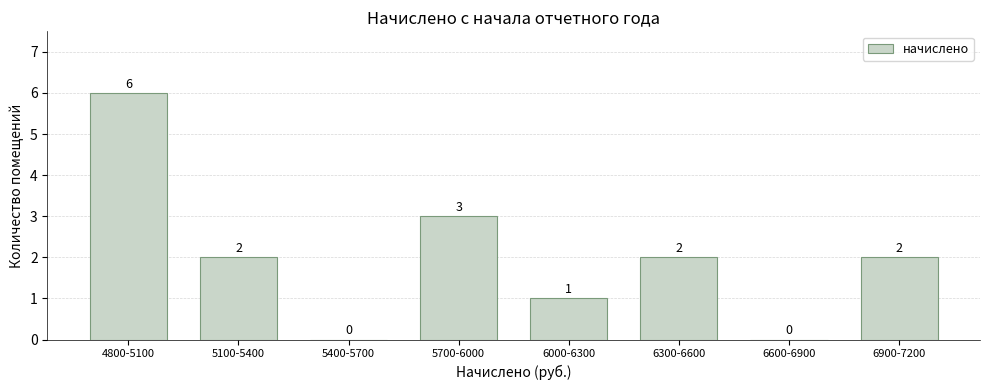

Reading left to right, transcribe all the data shown in this chart.

4800-5100=6	5100-5400=2	5400-5700=0	5700-6000=3	6000-6300=1	6300-6600=2	6600-6900=0	6900-7200=2